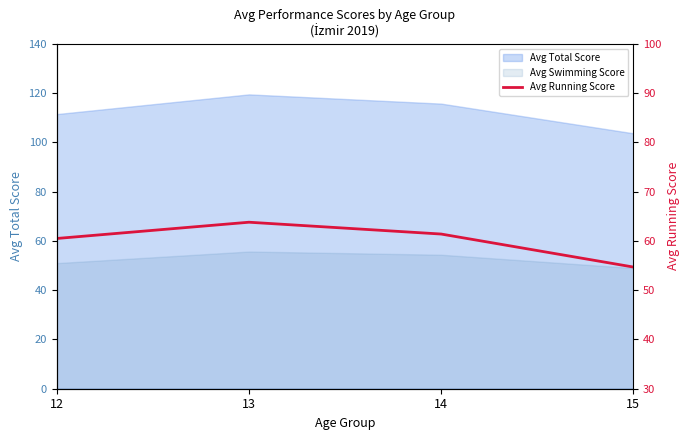

At which label is the value closest to 59?

12